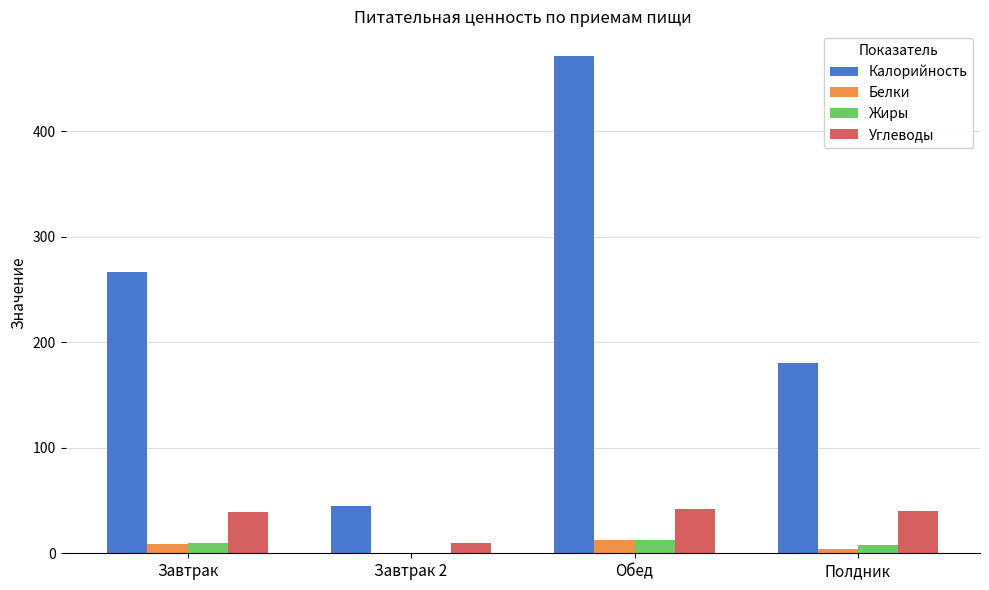

Which series changed the most between Завтрак 2 and Обед?

Калорийность